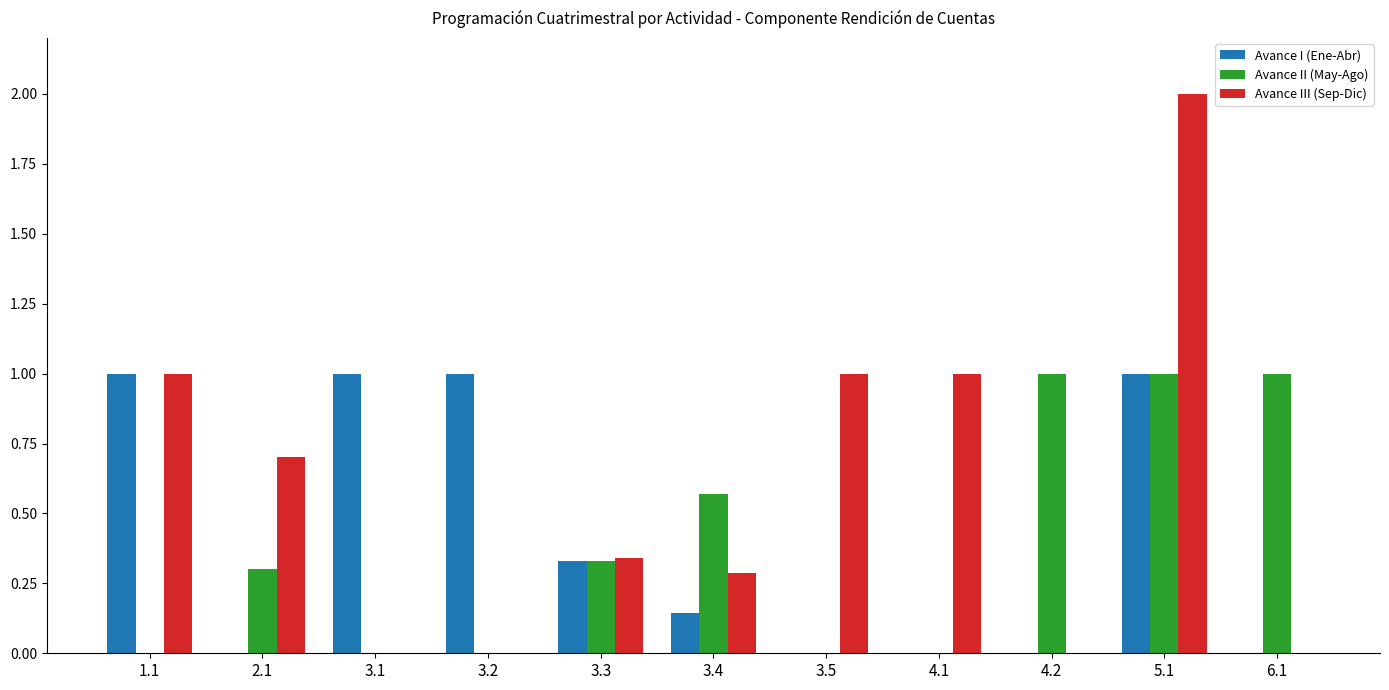

How many distinct data groups are displayed?

3